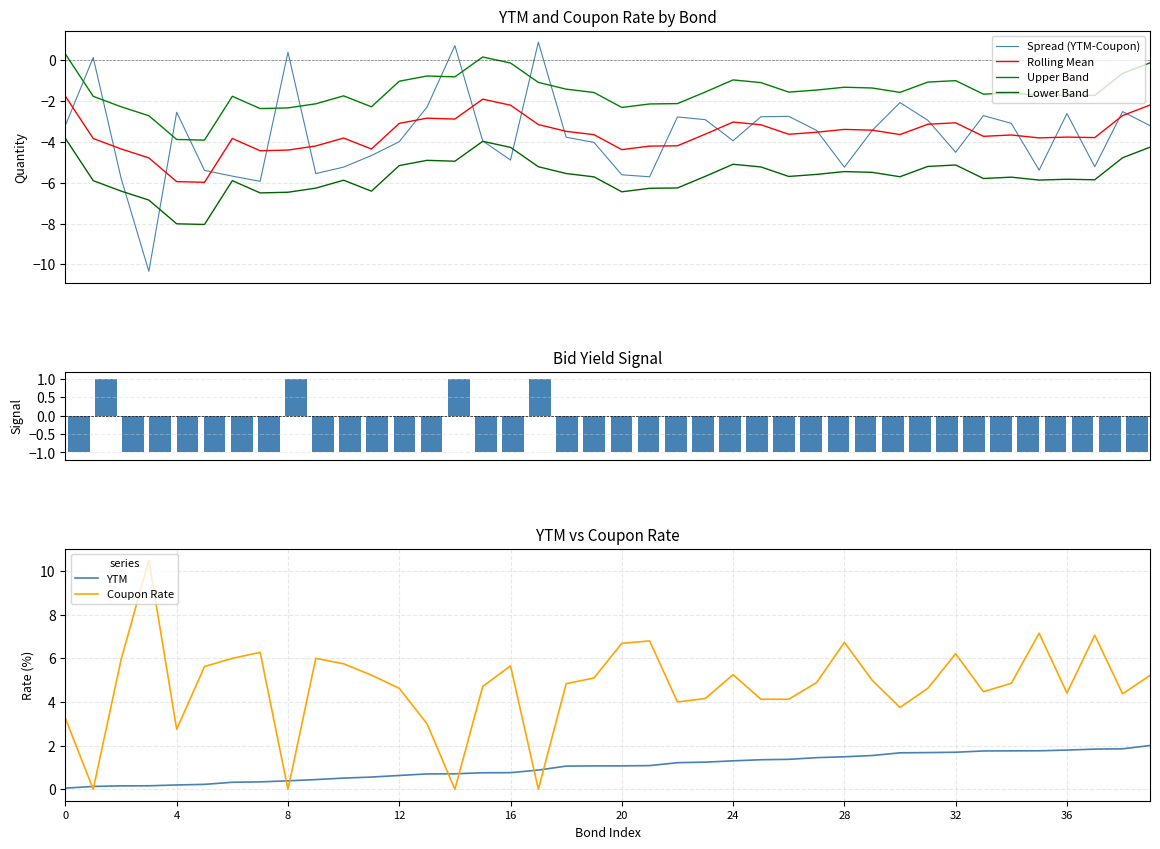

How many positive values does the Coupon Rate series have?

36